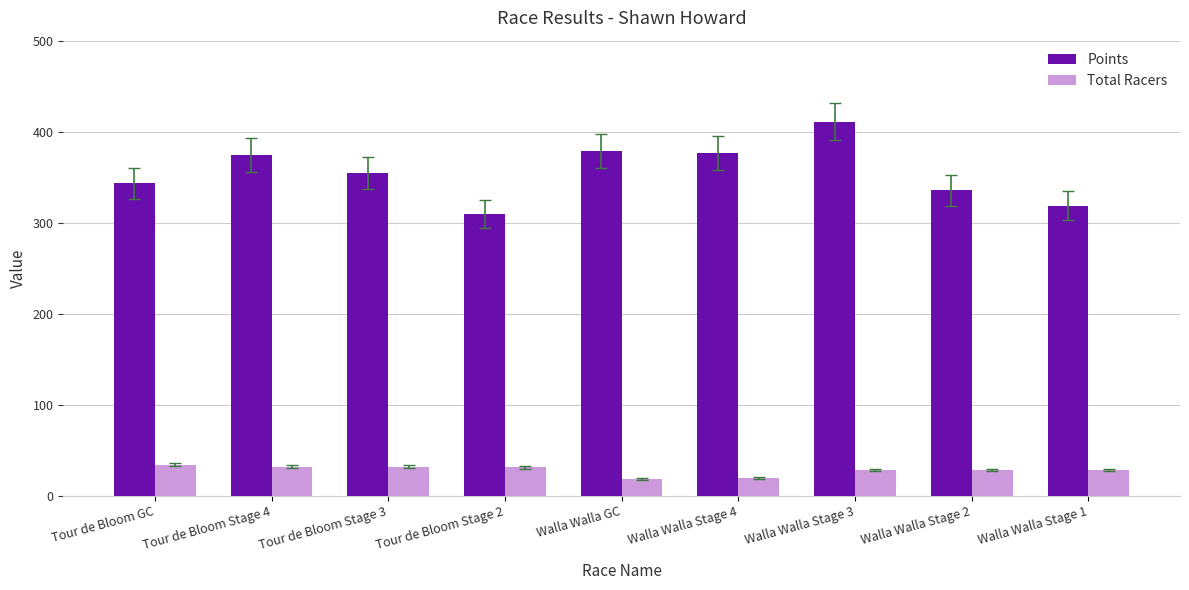

The value of Points at Walla Walla Stage 3 is 160.8. True or false?

False